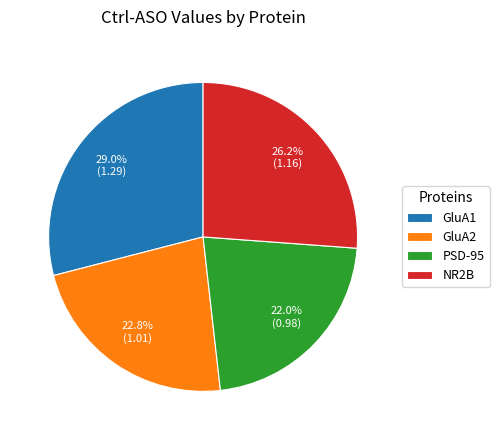

Rank the categories by value from lowest to highest.

PSD-95, GluA2, NR2B, GluA1